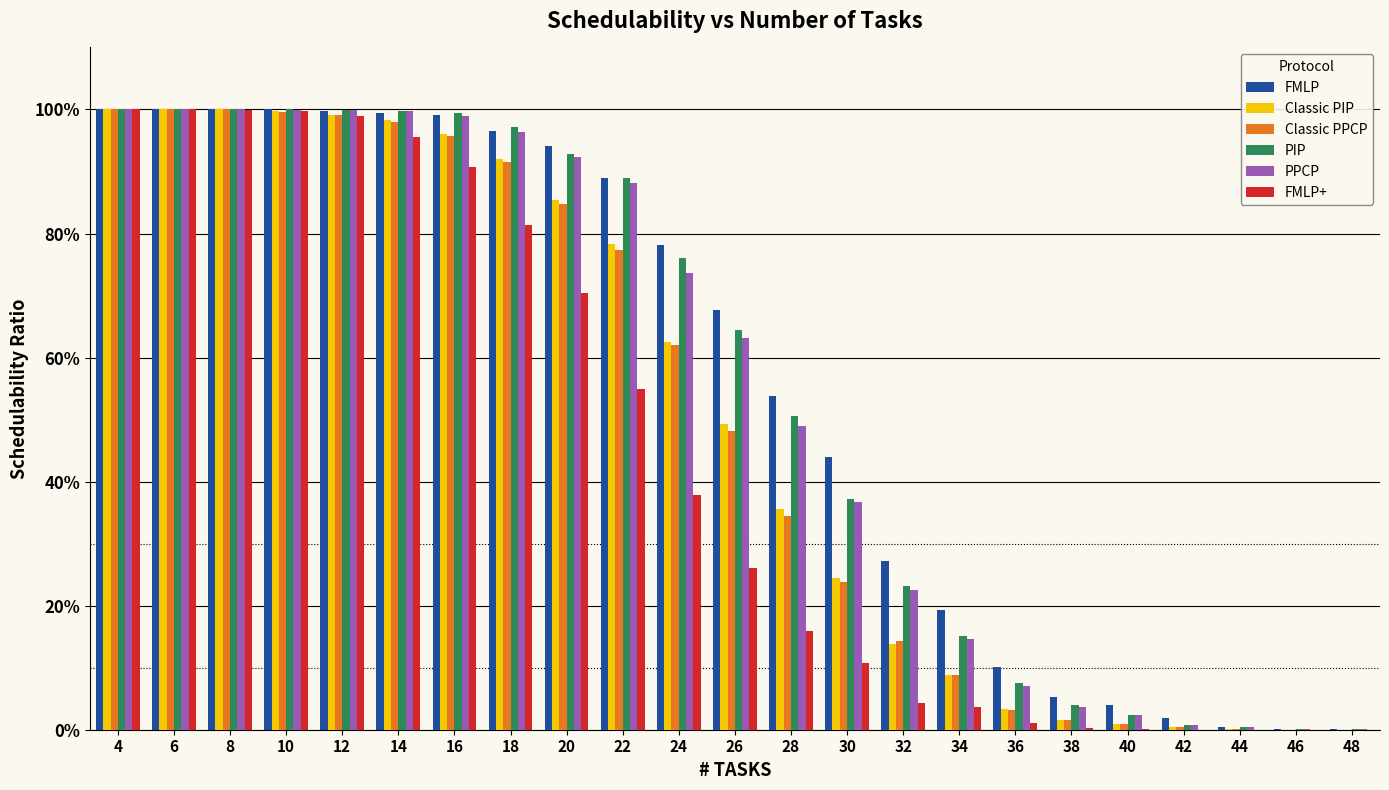

What is the value of the Classic PIP bar at the 13th from the left?

0.4